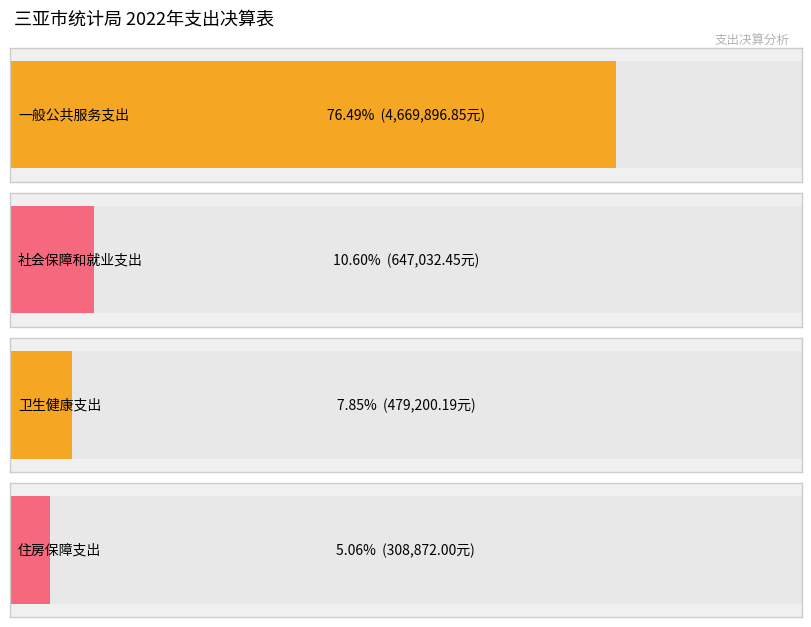

Reading left to right, transcribe all the data shown in this chart.

一般公共服务支出=4669896.8	社会保障和就业支出=647032.4	卫生健康支出=479200.2	住房保障支出=308872.0